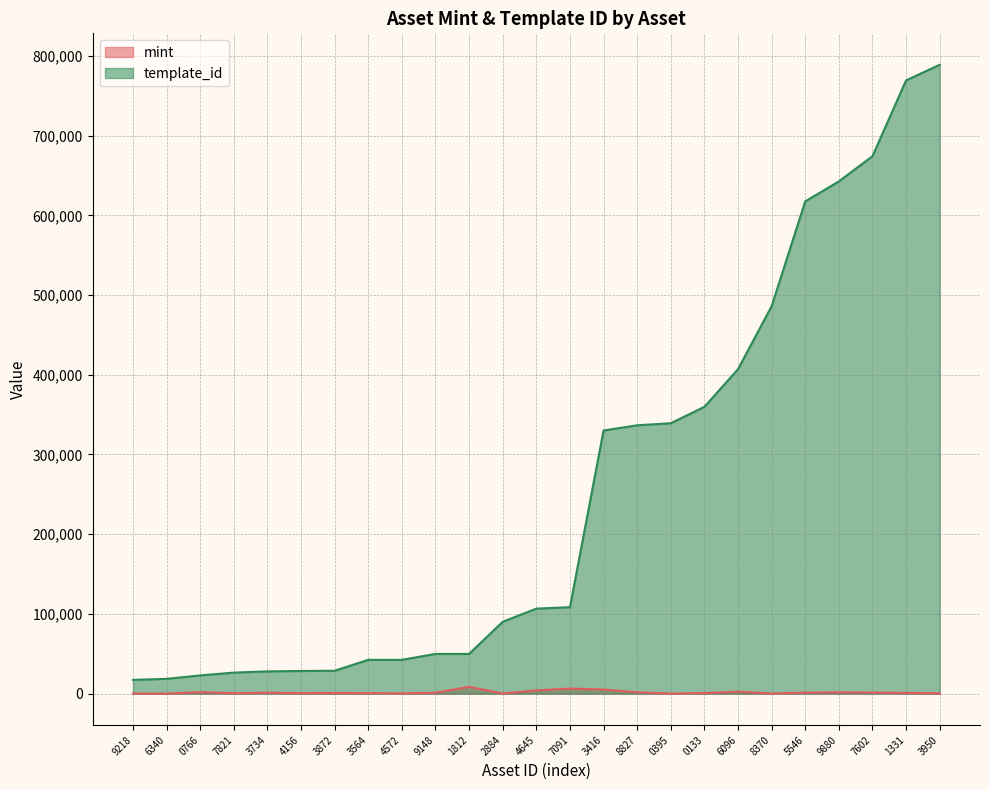

What is the greatest value displayed?

788866